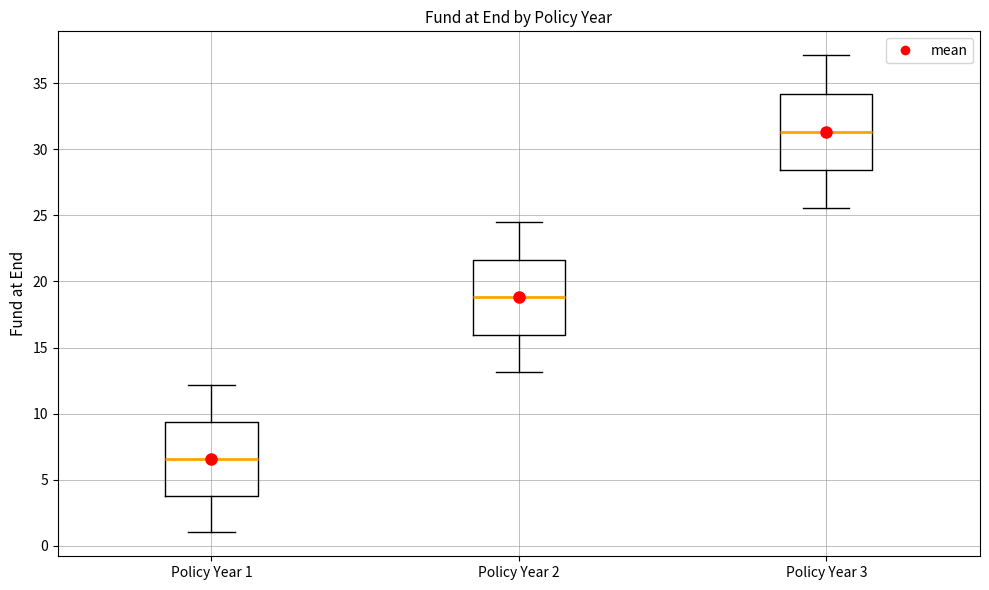

Reading left to right, read every box against the y-axis: the position of its median line, the range the box covers, and the ends of its whiskers. The values are not printed on the chart, so give them approximately, as read against the axis.

Policy Year 1: median 6.5, box 4.0 to 9.5, whiskers 1.0 to 12.0
Policy Year 2: median 19.0, box 16.0 to 21.5, whiskers 13.0 to 24.5
Policy Year 3: median 31.5, box 28.5 to 34.0, whiskers 25.5 to 37.0